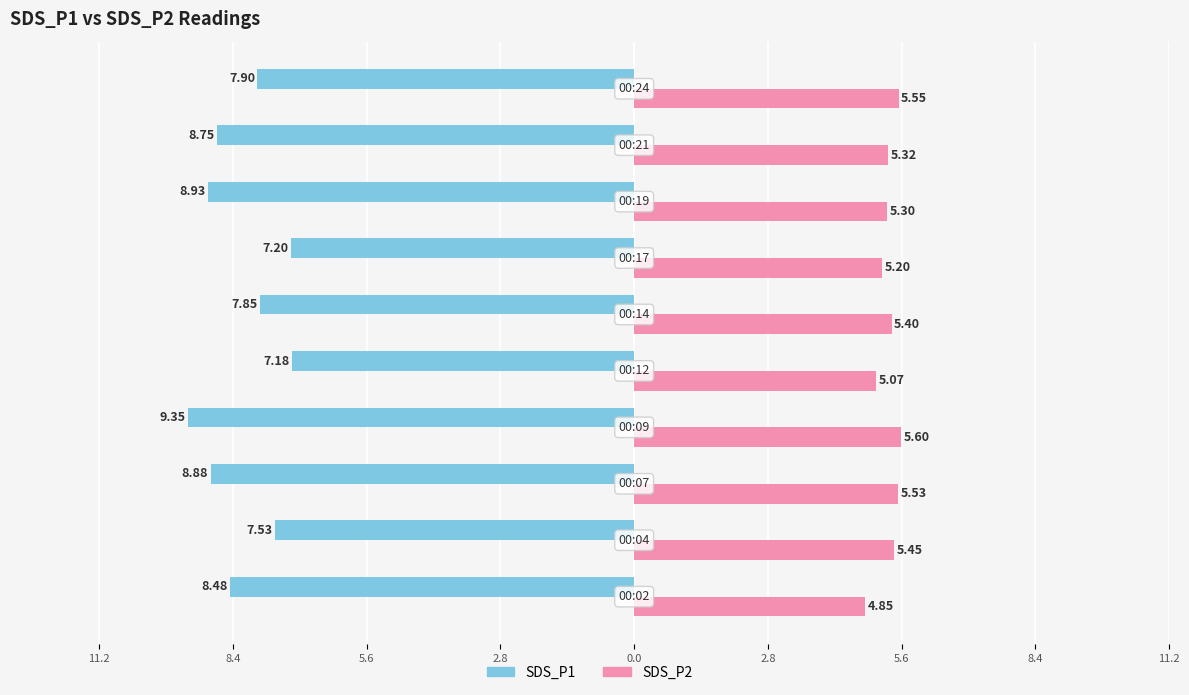

What are all the series names shown in the legend?

SDS_P1, SDS_P2